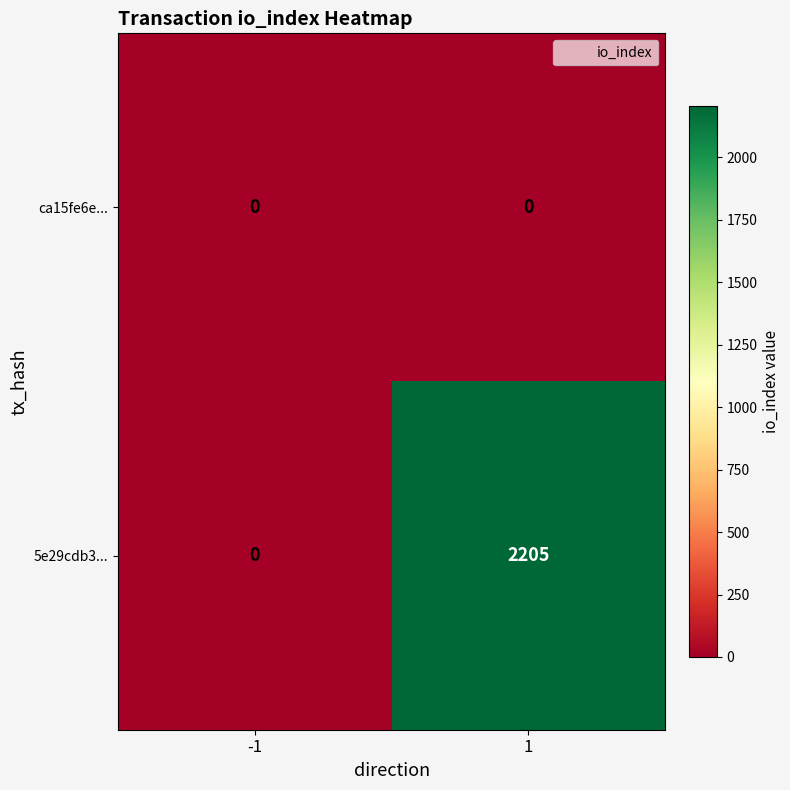

Between -1 and 1, which series saw the biggest shift?

5e29cdb3...